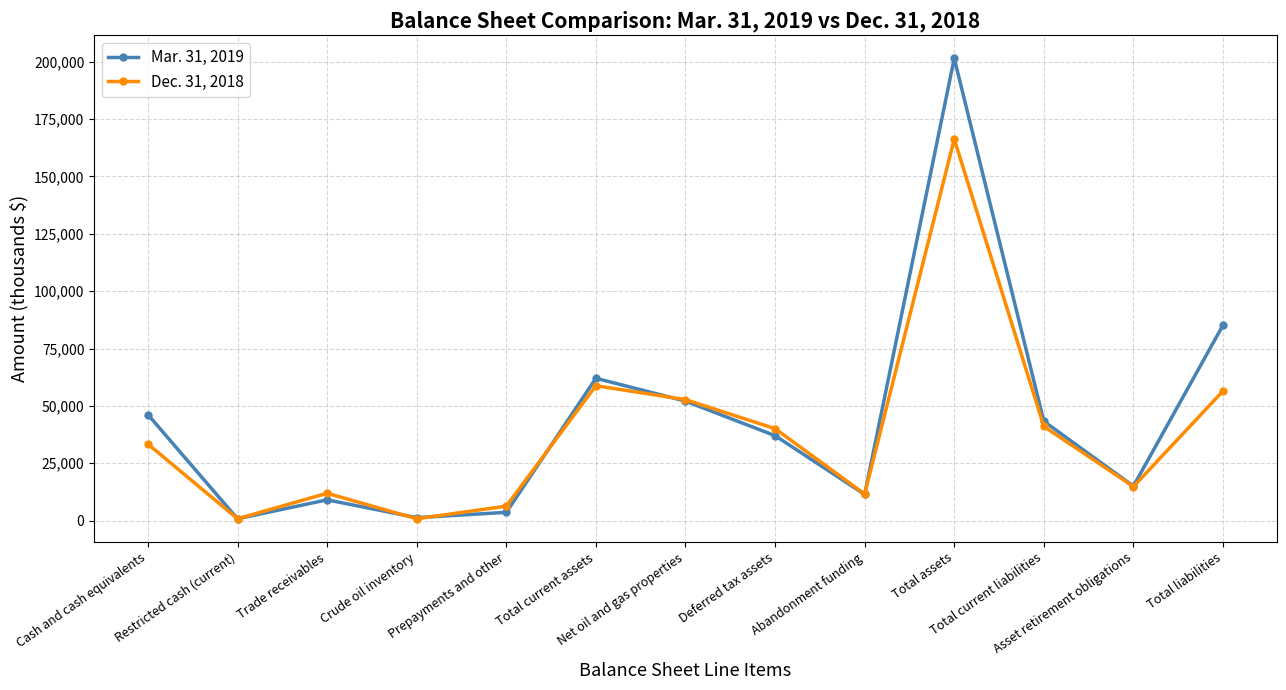

What is the greatest value displayed?

201500